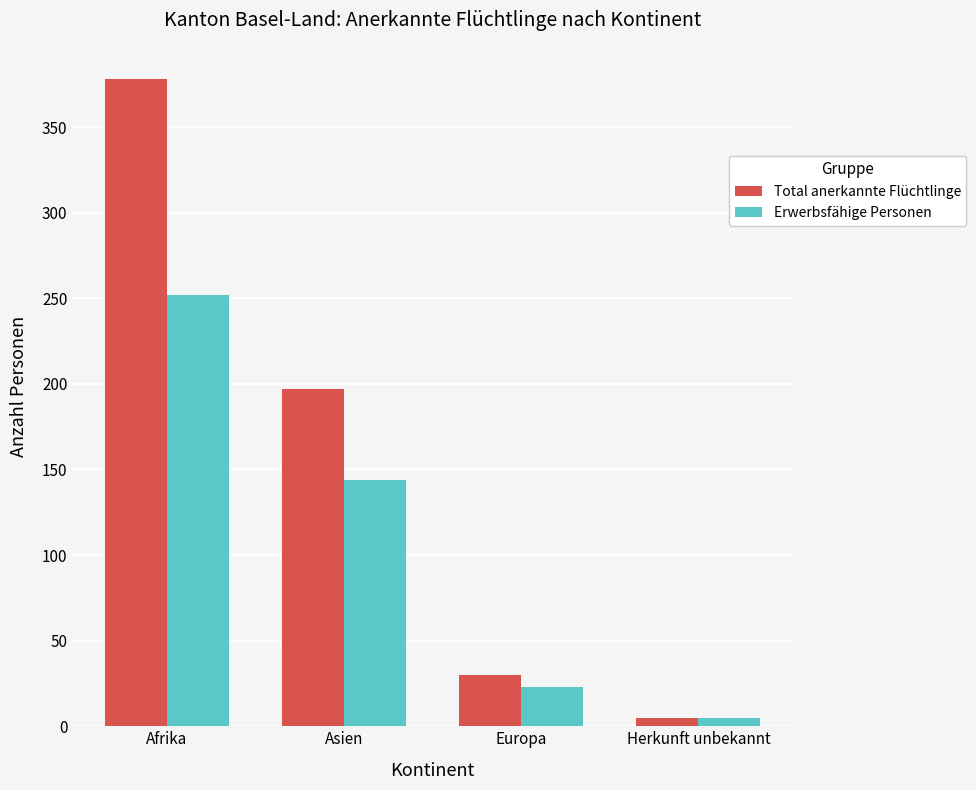

At which category does the chart reach its peak across all series?

Afrika